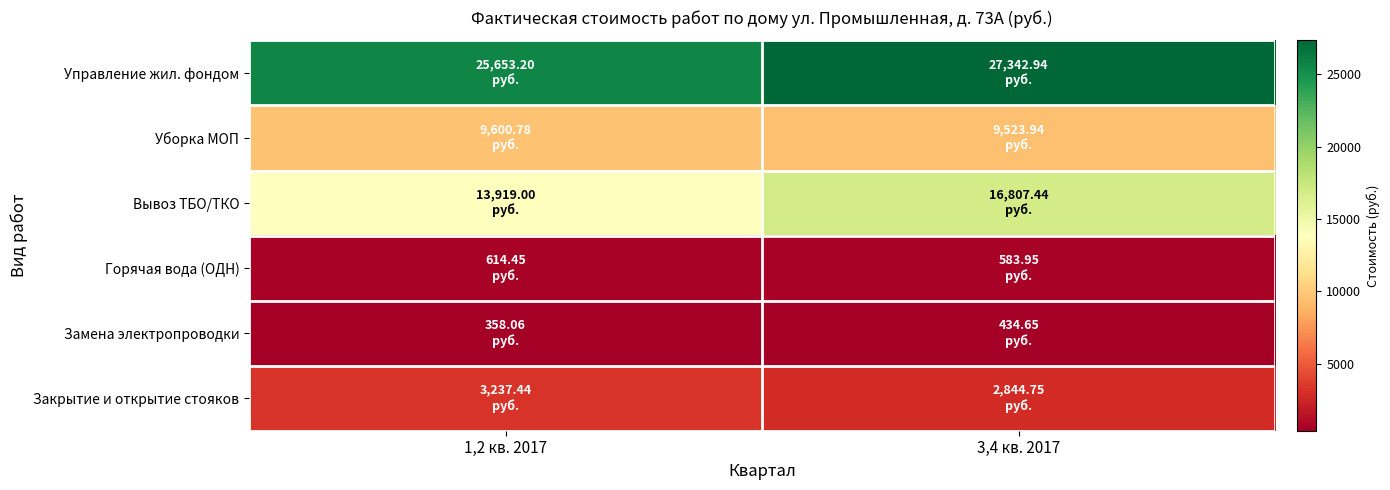

What is the total value across all series at 3,4 кв. 2017?

57537.7